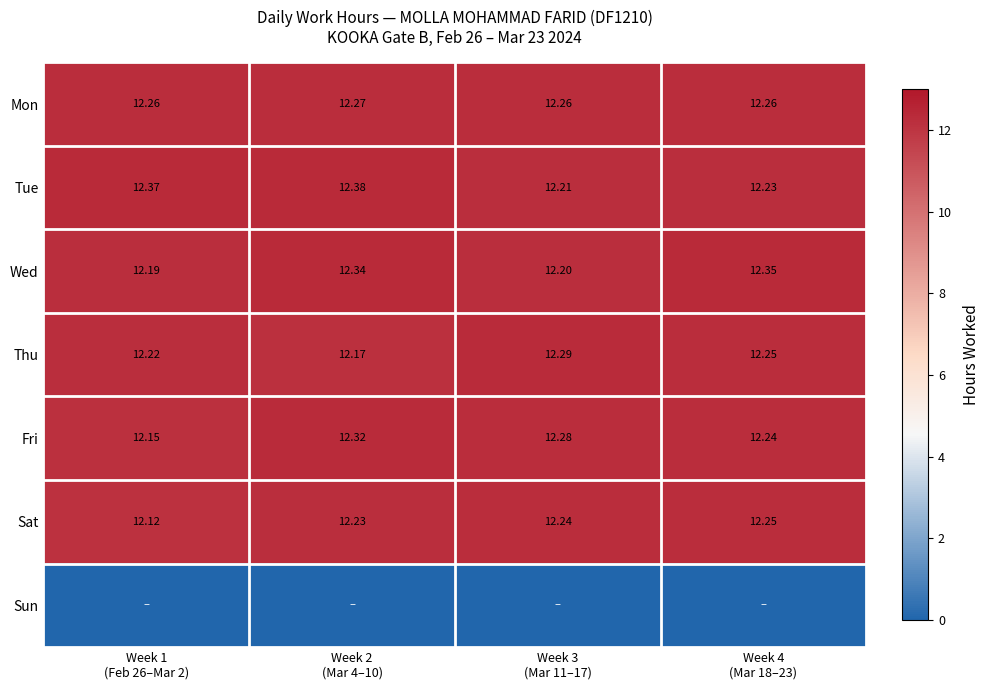

What is the average value of the Thu series?

12.2